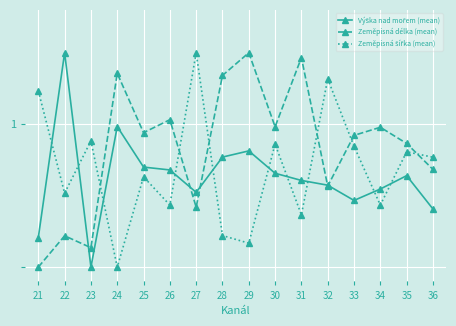

Which has a higher value, 32 or 26?

26